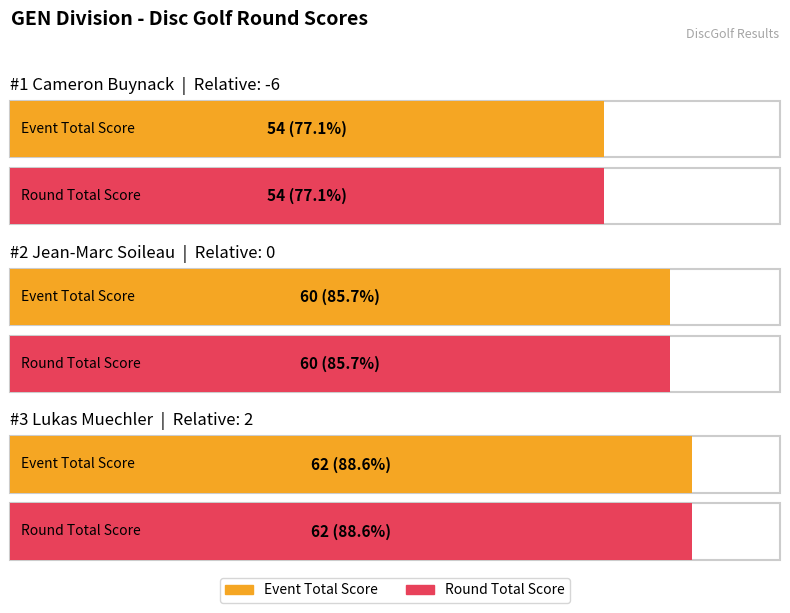

What are all the series names shown in the legend?

event_total_score, round_total_score